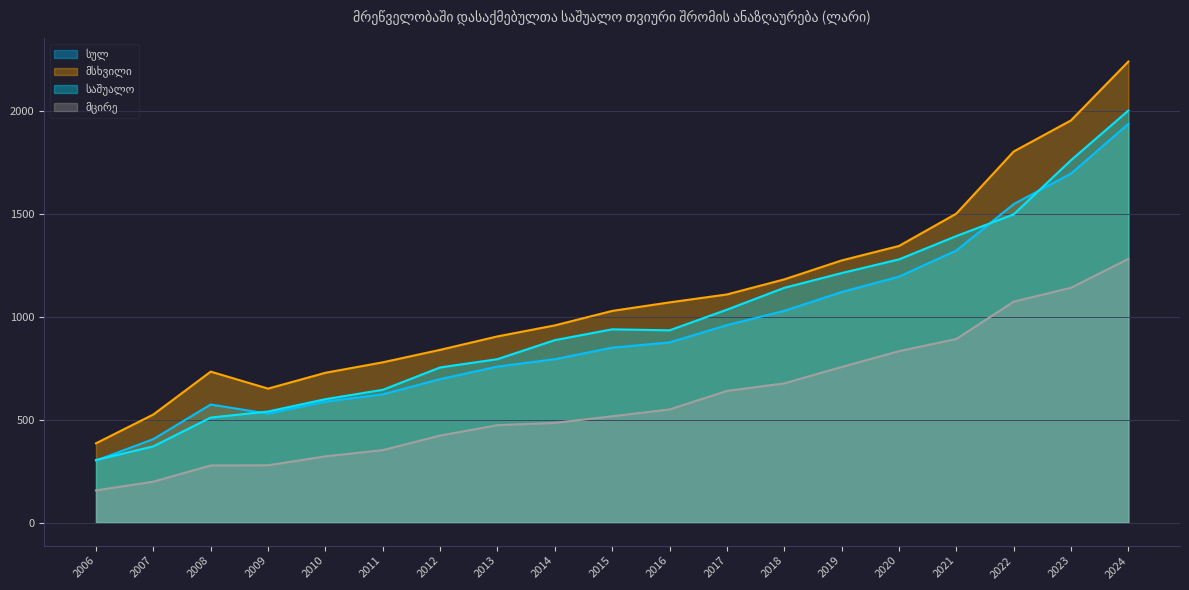

Rank the series by their maximum value, from lowest to highest.

მცირე, სულ, საშუალო, მსხვილი